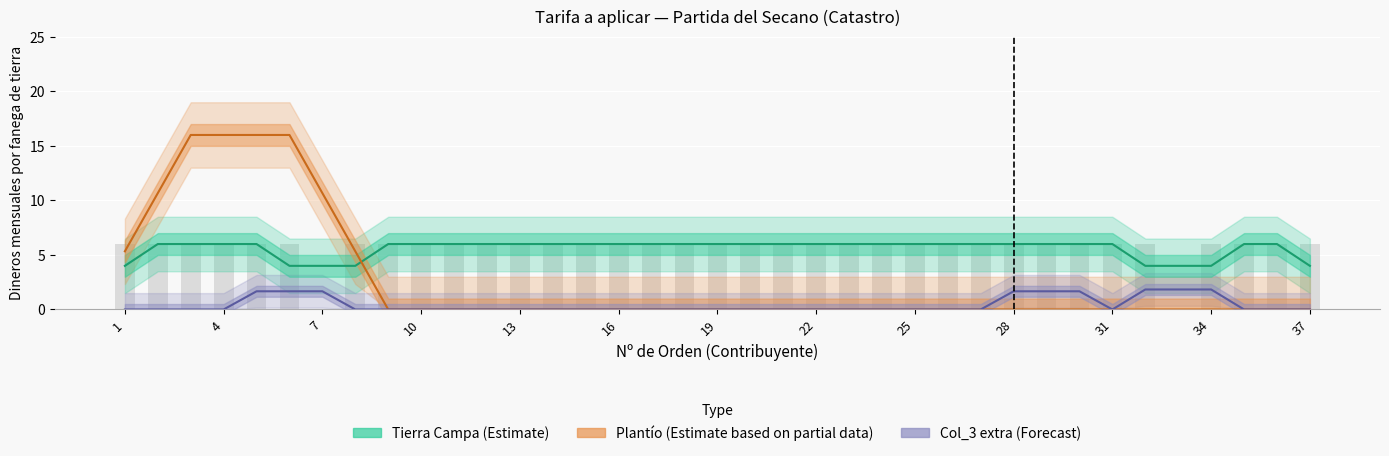

What is the difference between the maximum and minimum values in the Col_3 extra (Forecast) series?

1.8